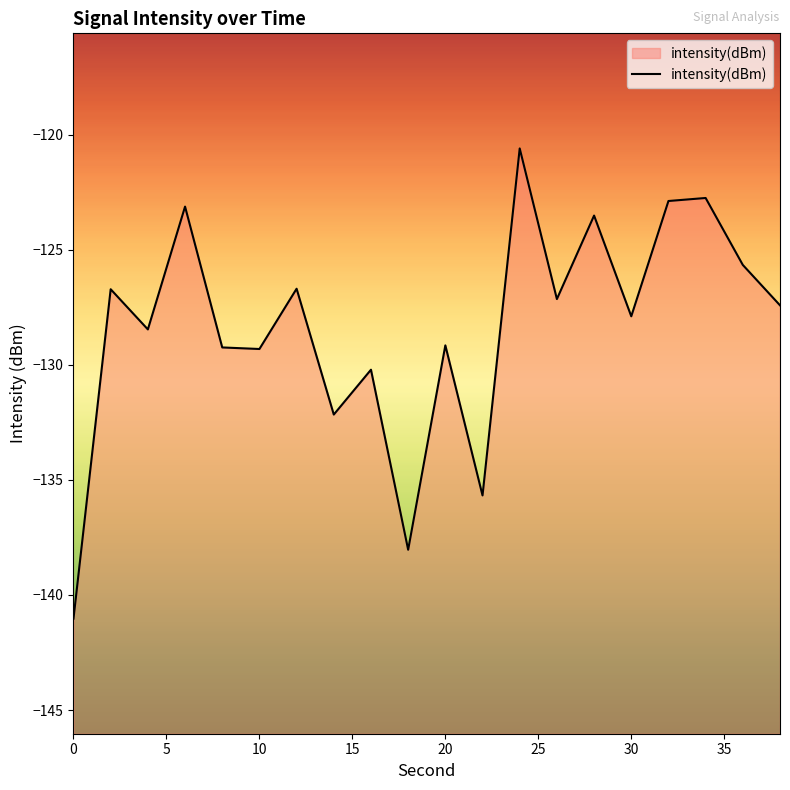

Is it true that the value at 30 is -166.4?

False